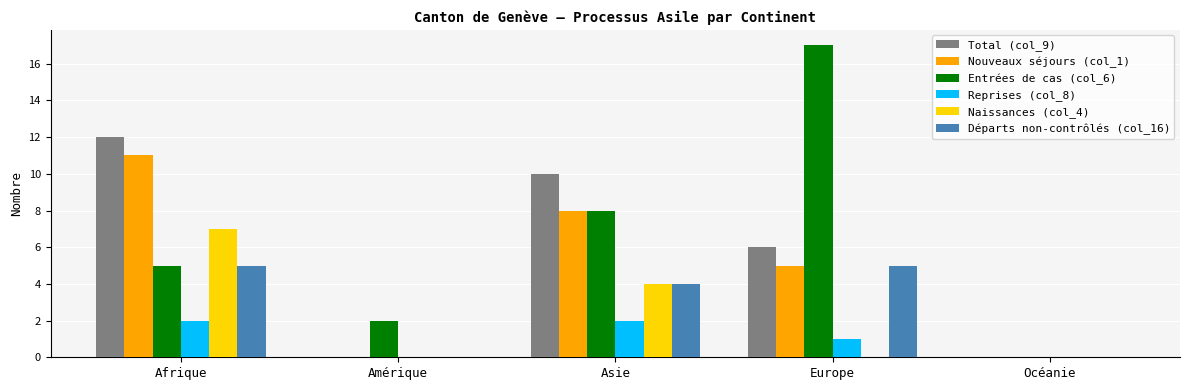

Reading right to left, extract all data points from this chart.

Total (col_9): 0	6	10	0	12
Nouveaux séjours (col_1): 0	5	8	0	11
Entrées de cas (col_6): 0	17	8	2	5
Reprises (col_8): 0	1	2	0	2
Naissances (col_4): 0	0	4	0	7
Départs non-contrôlés (col_16): 0	5	4	0	5